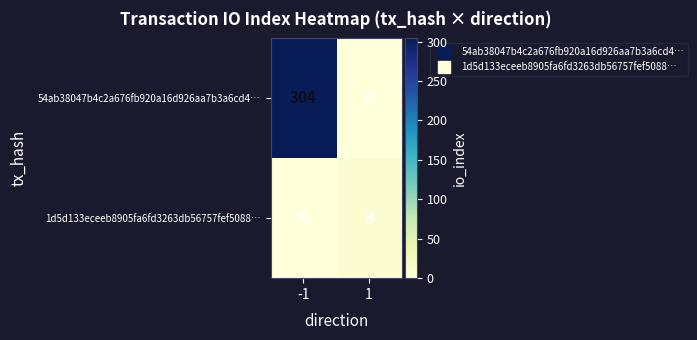

True or false: 1d5d133eceeb8905fa6fd3263db56757fef5088… has a value of 0 at -1.

True